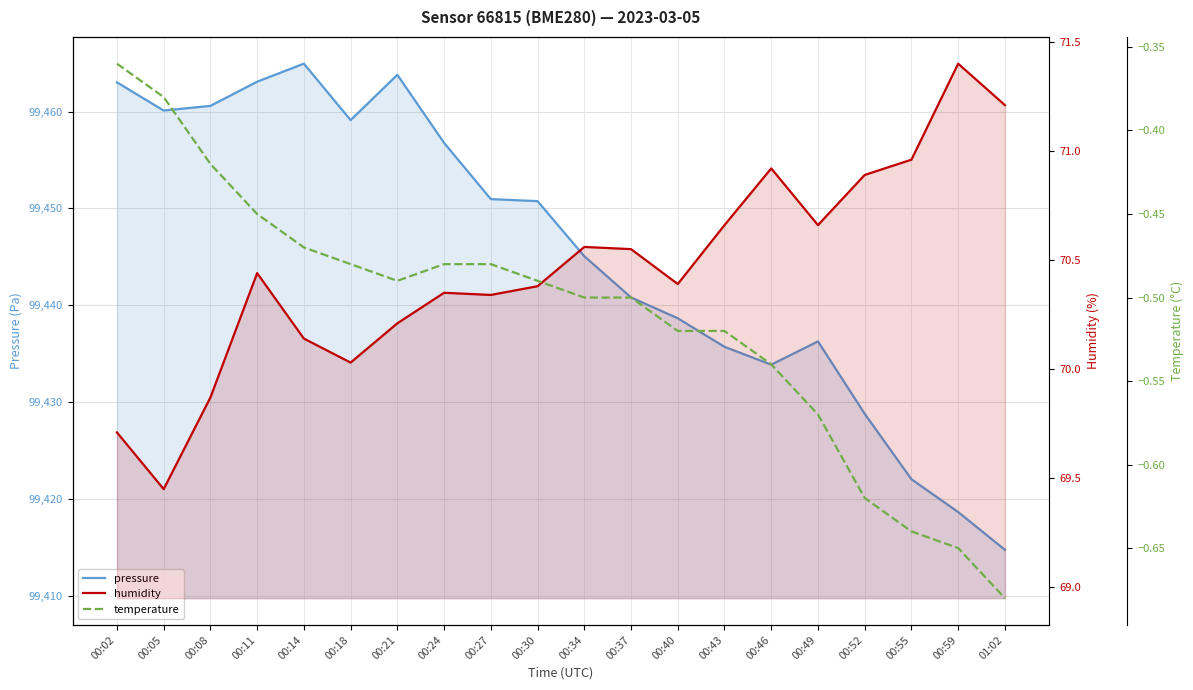

Rank the series by their maximum value, from lowest to highest.

temperature, humidity, pressure